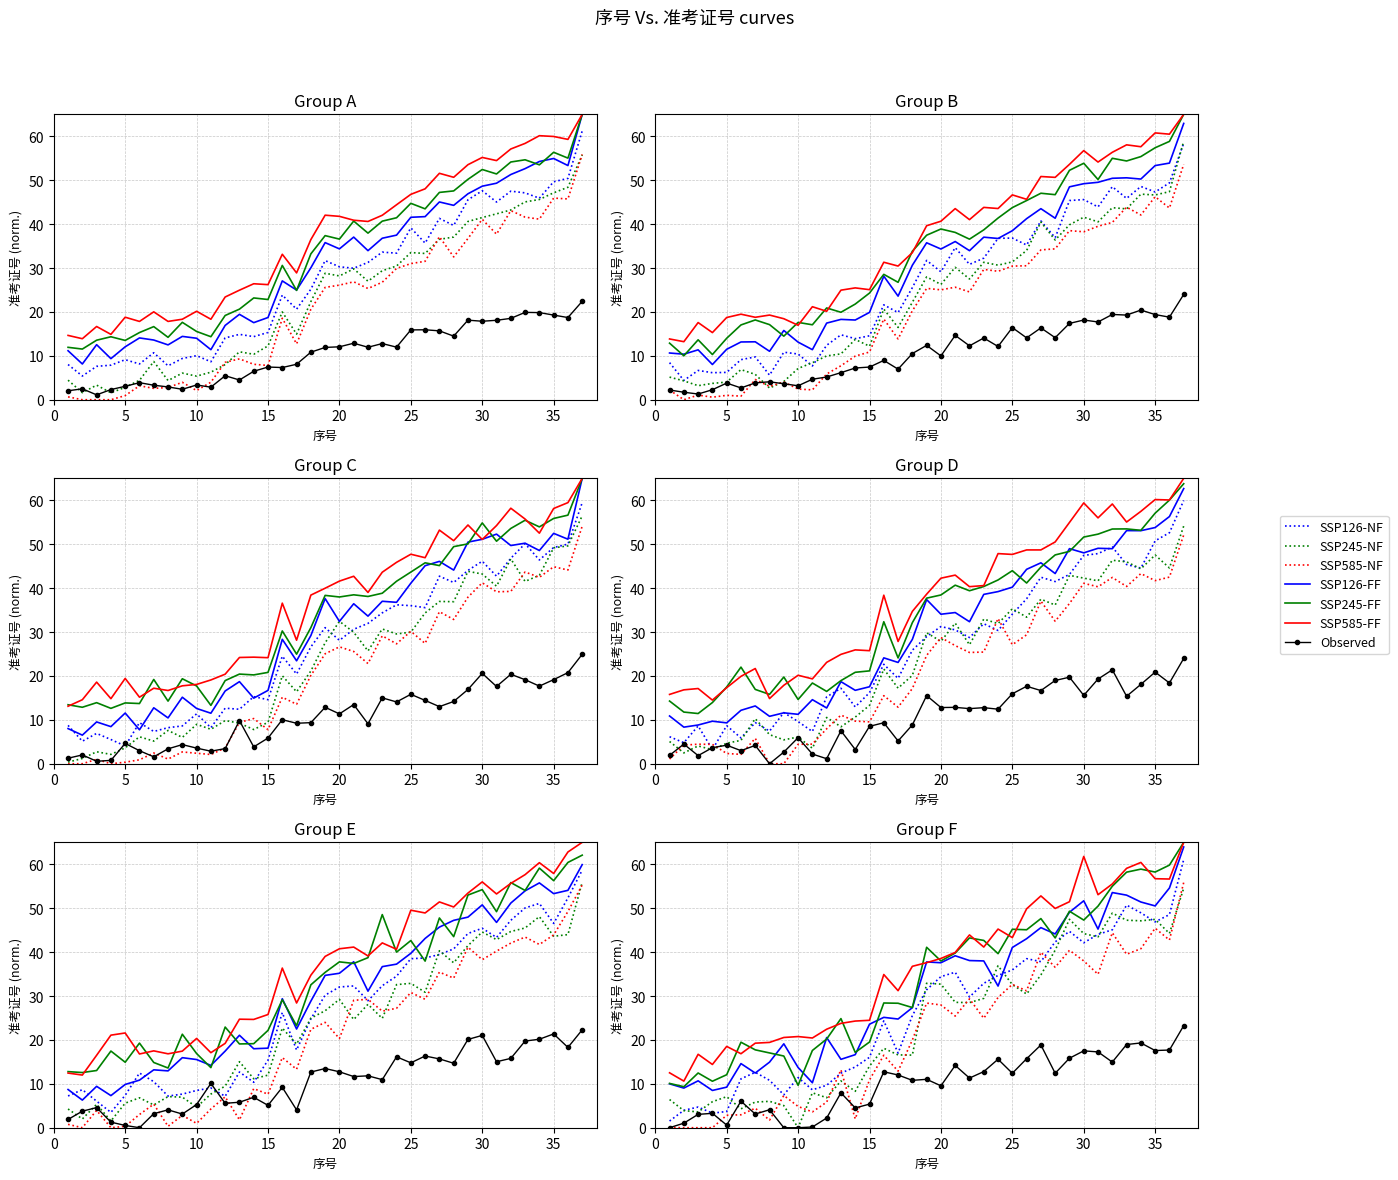

Which has a higher value, 32 or 33?

33